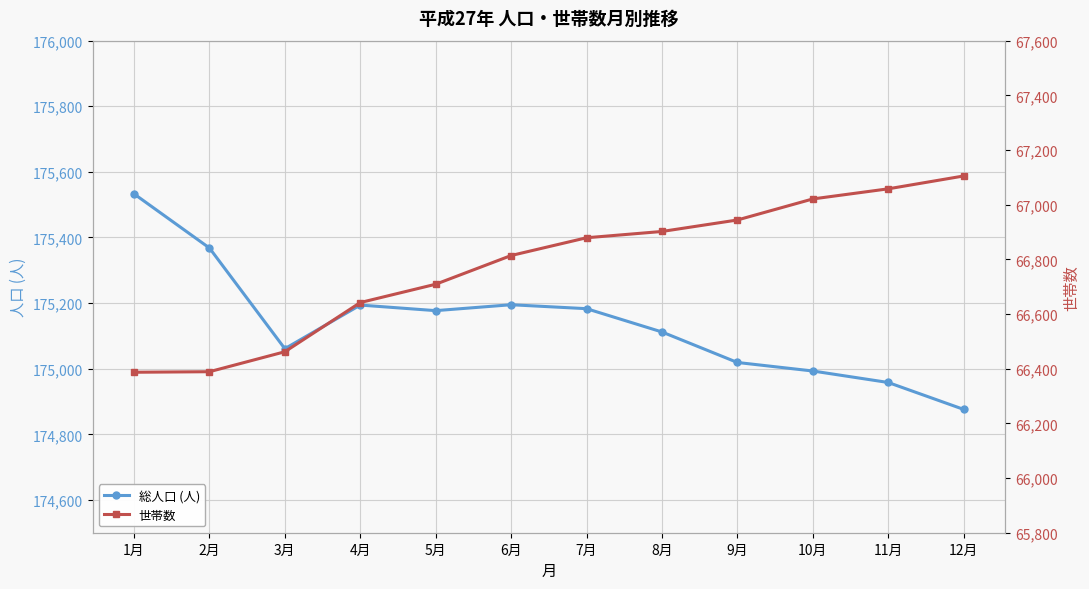

Which series changed the most between 9月 and 12月?

世帯数